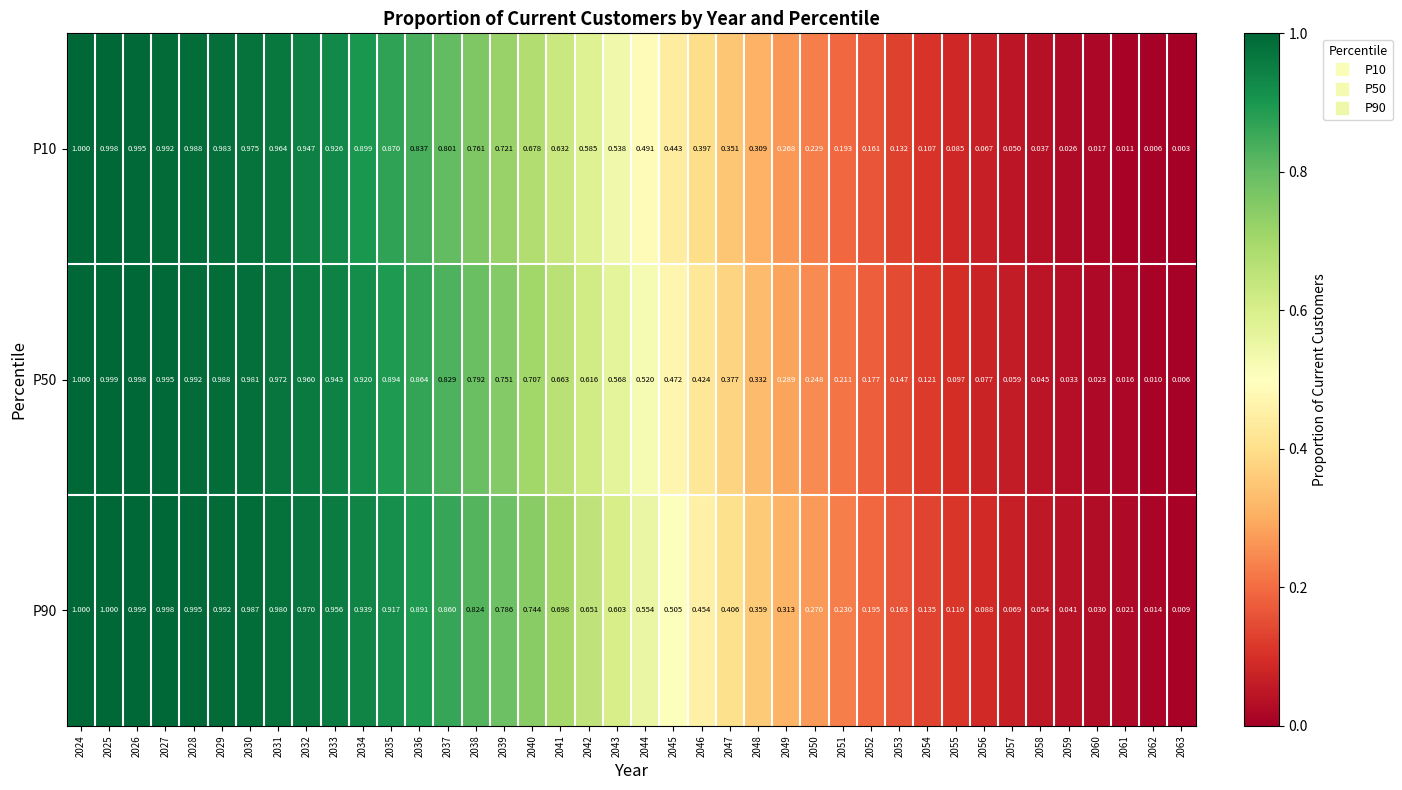

How many distinct data groups are displayed?

3